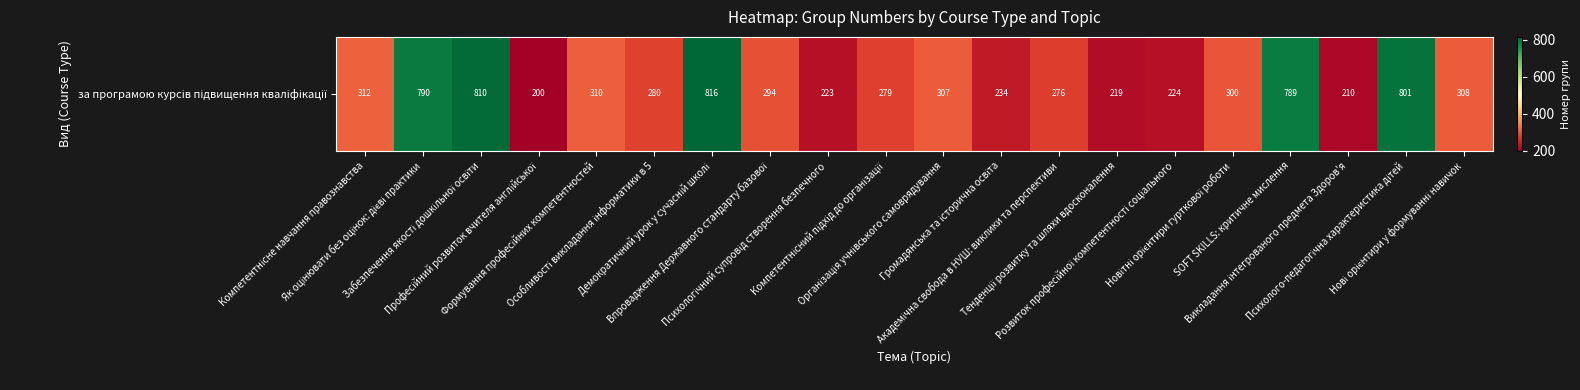

What is the maximum value shown in the chart?

816